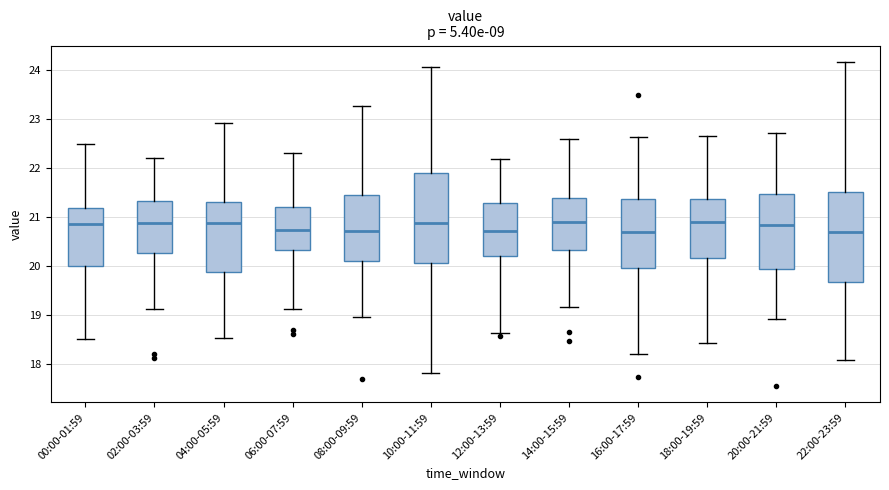

Where is the upper edge of the box for 00:00-01:59 on the y-axis? The values are not printed on the chart, so give them approximately, as read against the axis.

21.2